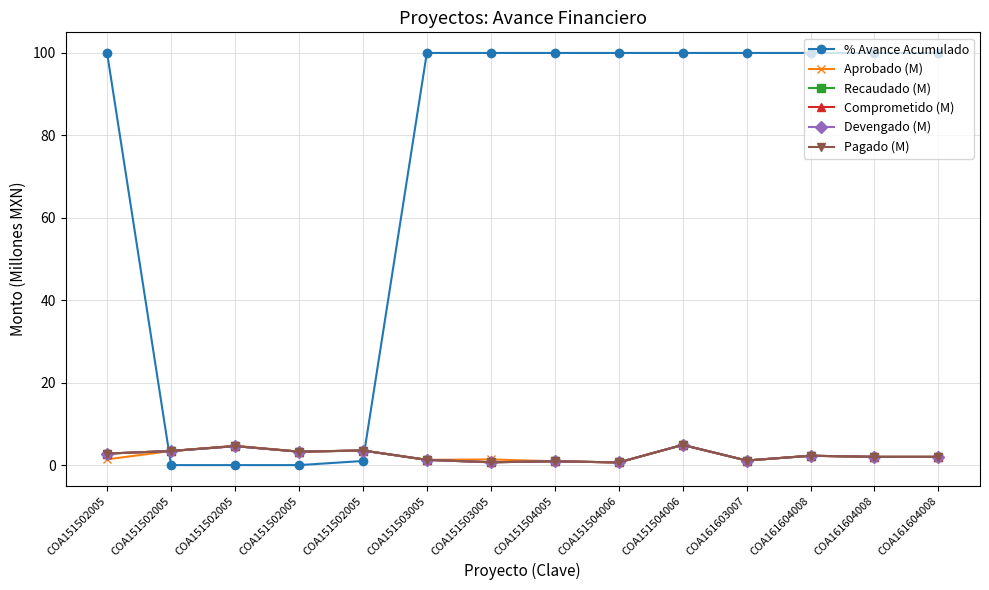

Between COA161604008 and COA151503005, which is larger?

COA161604008